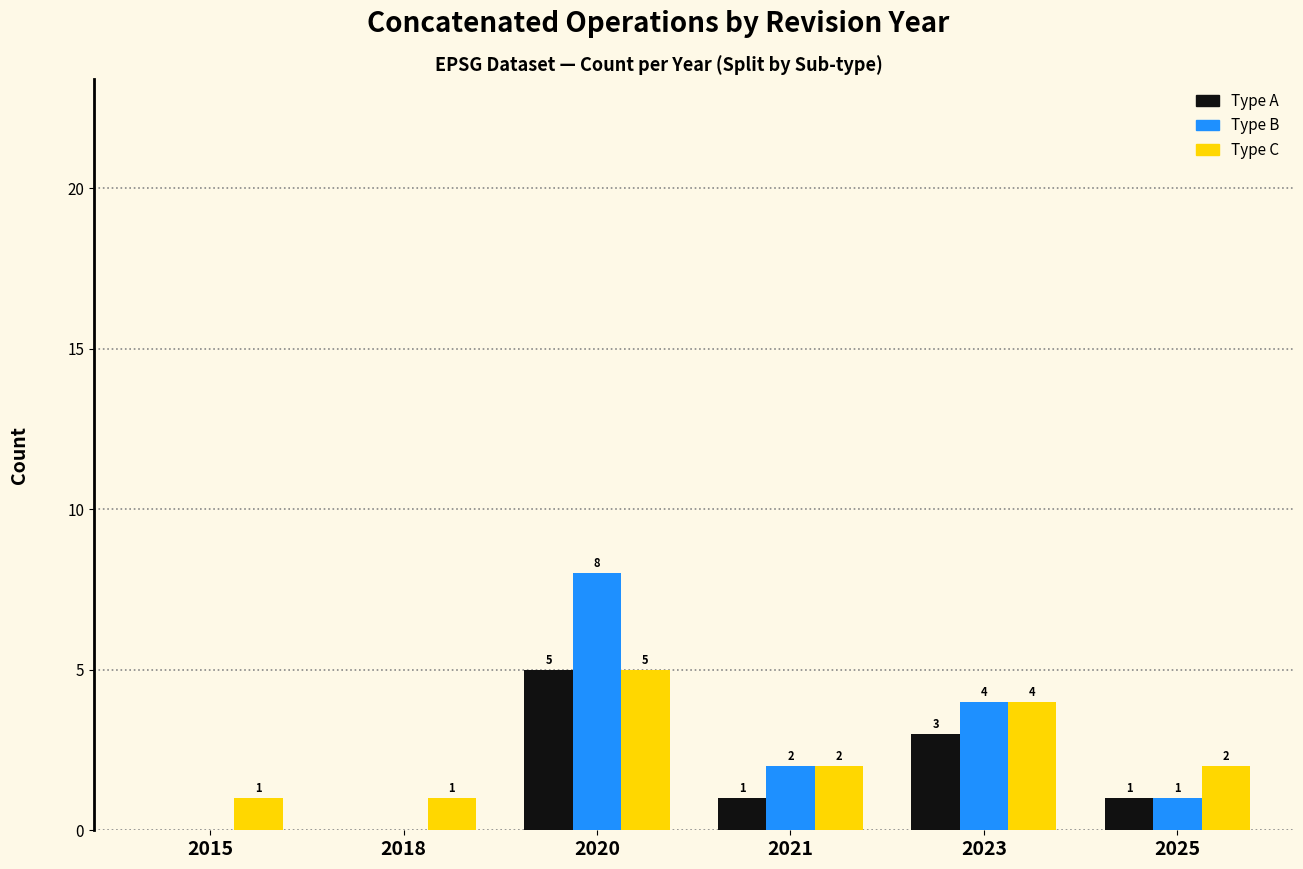

Is it true that Type A equals 3 at 2020?

False